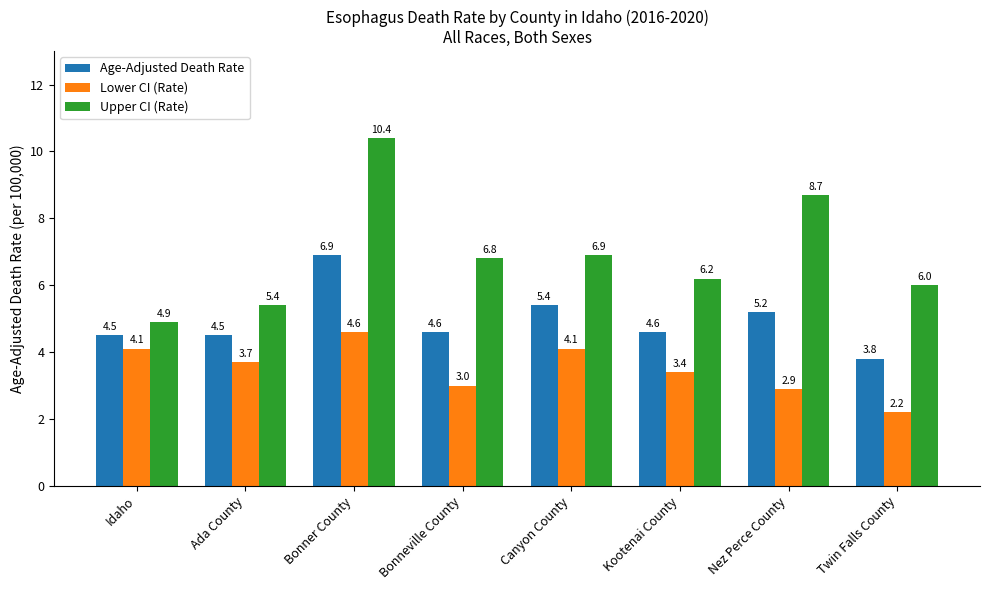

At which category does the chart reach its peak across all series?

Bonner County